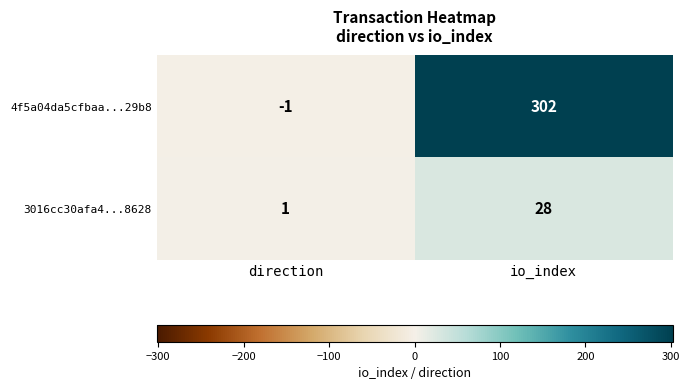

Reading right to left, transcribe all the data shown in this chart.

4f5a04da5cfbaa...29b8: 302	-1
3016cc30afa4...8628: 28	1